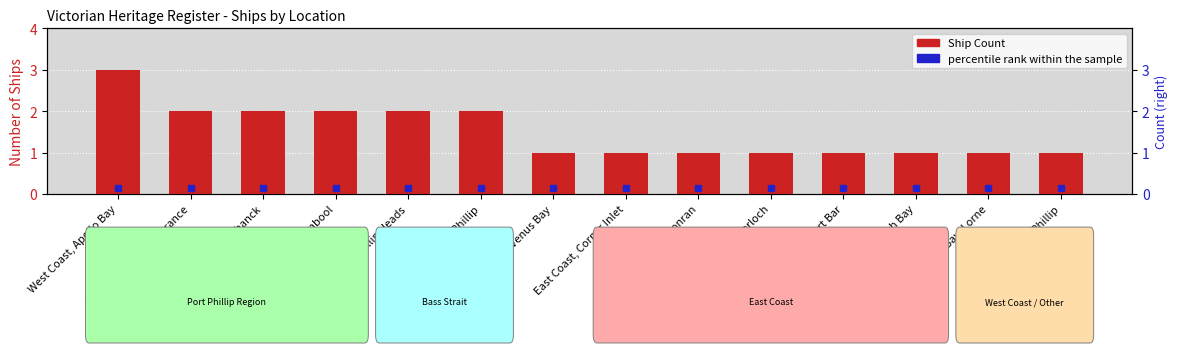

The value at Bass Strait, off Port Phillip Heads is 3. True or false?

False